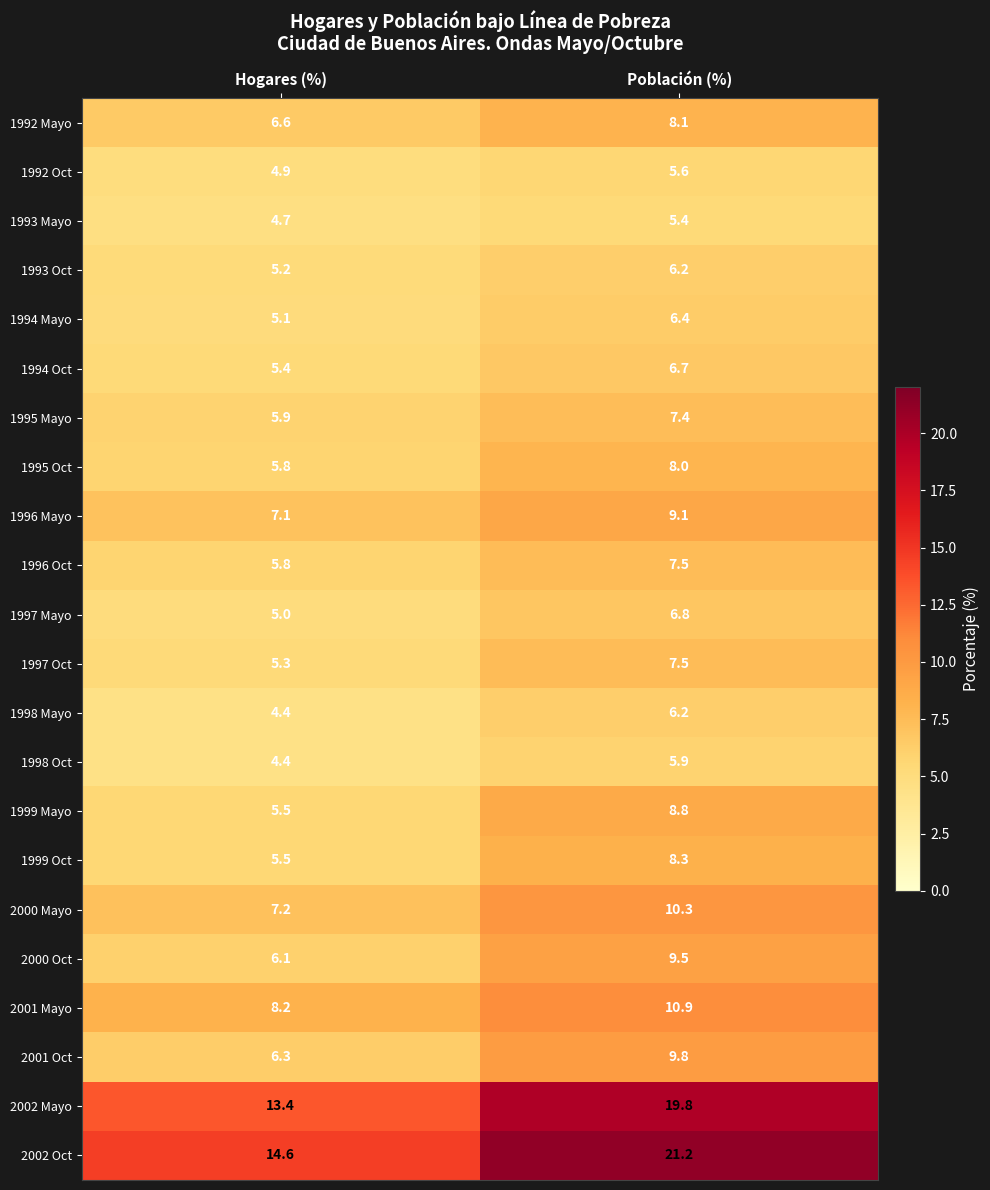

The 1997 Mayo series shows 6.8 at Población (%). True or false?

True